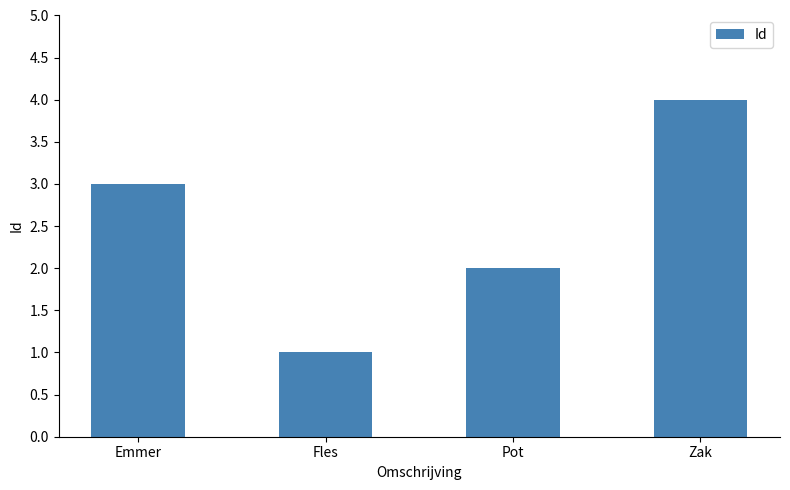

Which category has the highest value across all series?

Zak